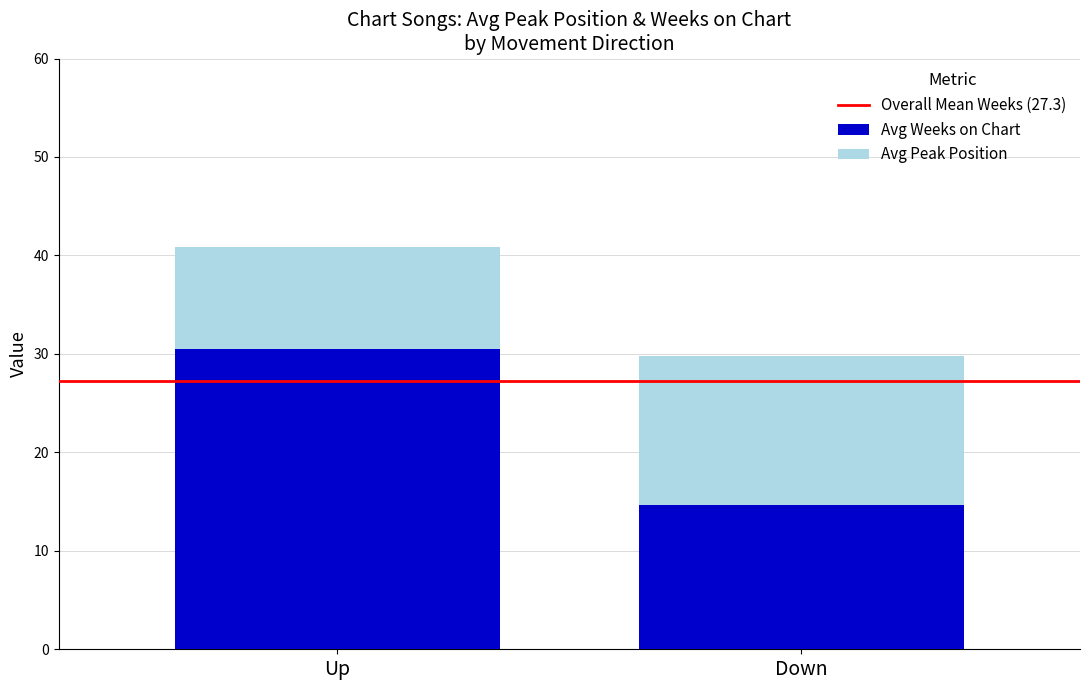

Reading right to left, what are the values for Avg Weeks on Chart?

14.6	30.5